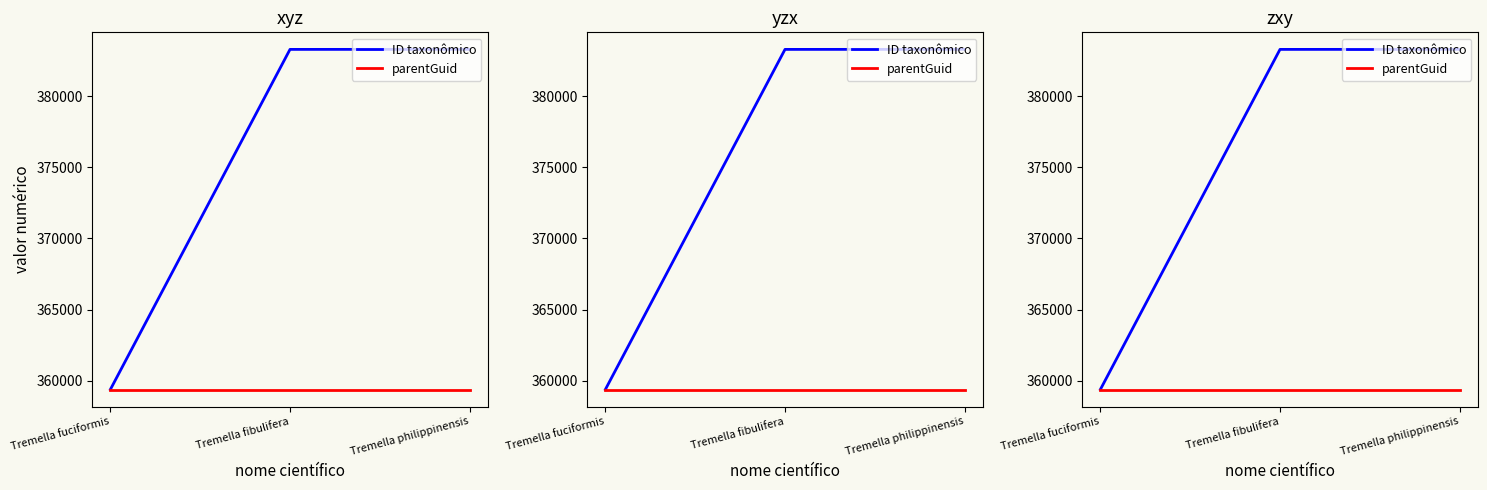

Which category has the lowest value across all series?

Tremella fuciformis